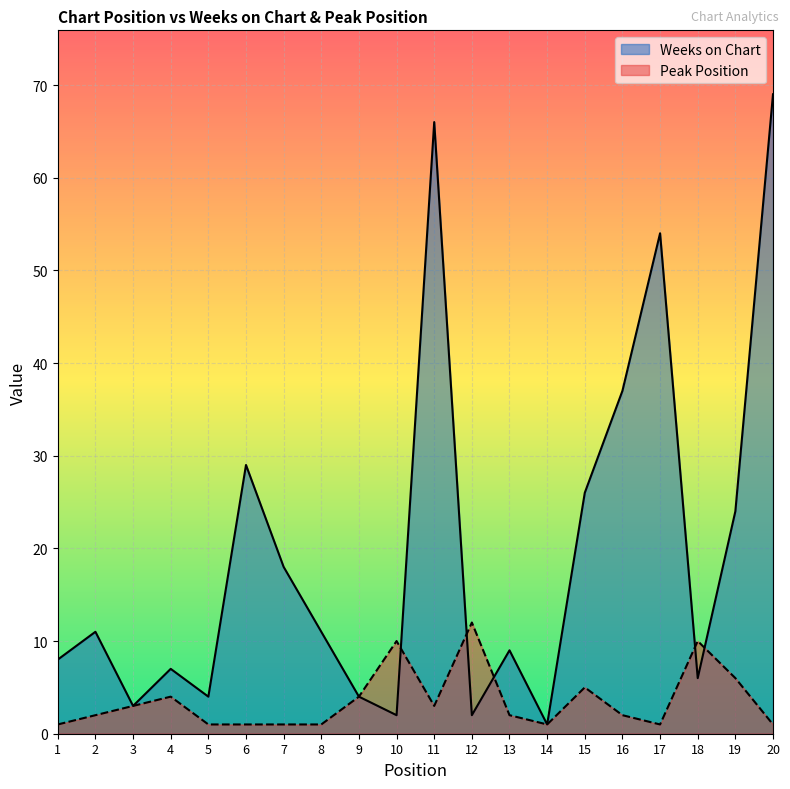

At which category is the sum across all series the highest?

20